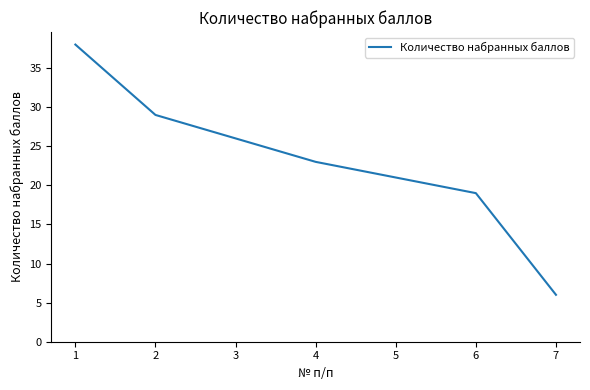

The value at 5 is 21. True or false?

True